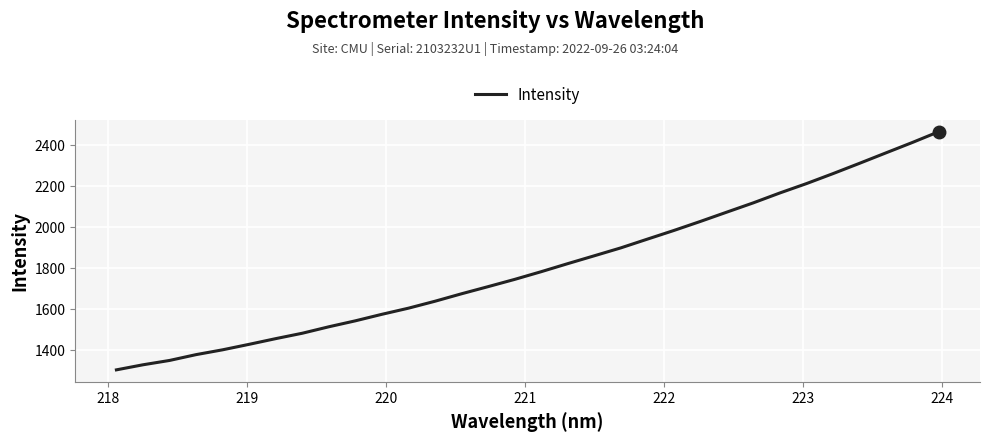

Reading left to right, what are all the values shown in this chart?

1300.8	1325.6	1346.9	1375.4	1399.0	1425.9	1453.8	1480.2	1511.9	1541.0	1573.0	1603.0	1637.0	1673.6	1708.5	1744.0	1781.7	1821.1	1859.5	1898.2	1941.0	1983.5	2027.8	2073.5	2119.0	2167.3	2213.1	2261.9	2312.3	2363.6	2414.7	2467.7